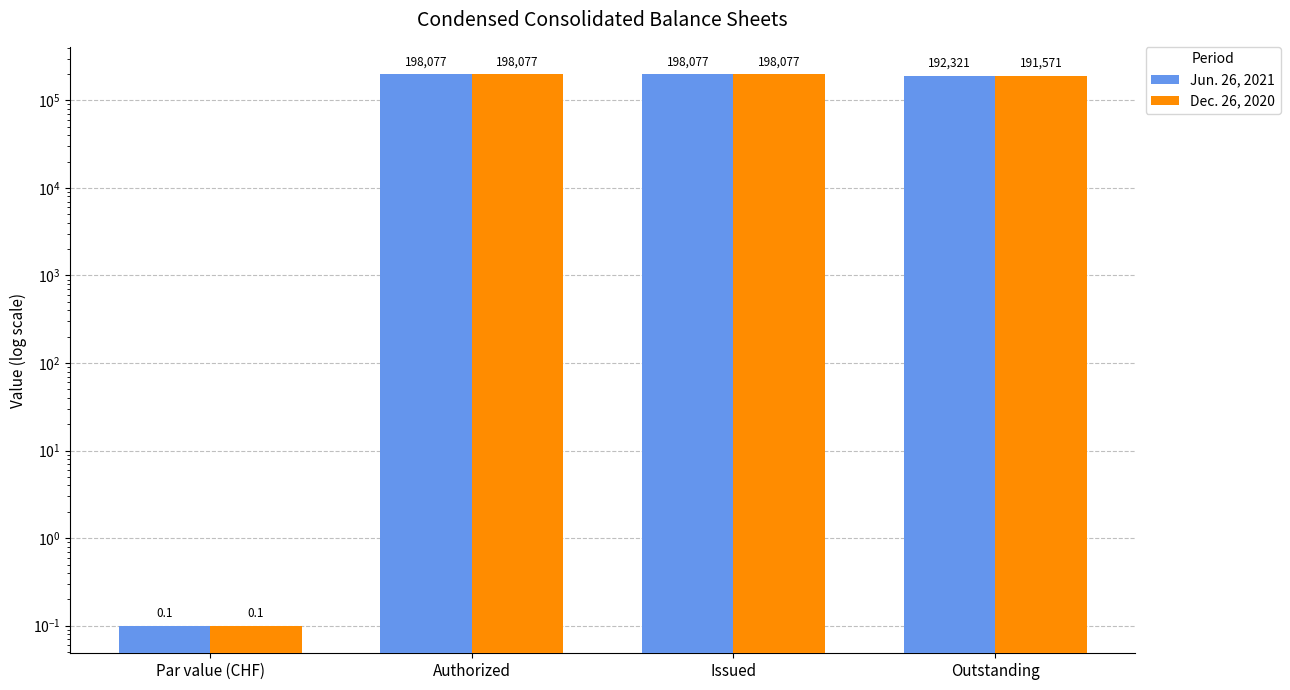

What is the label of the 3rd bar from the left?

Issued